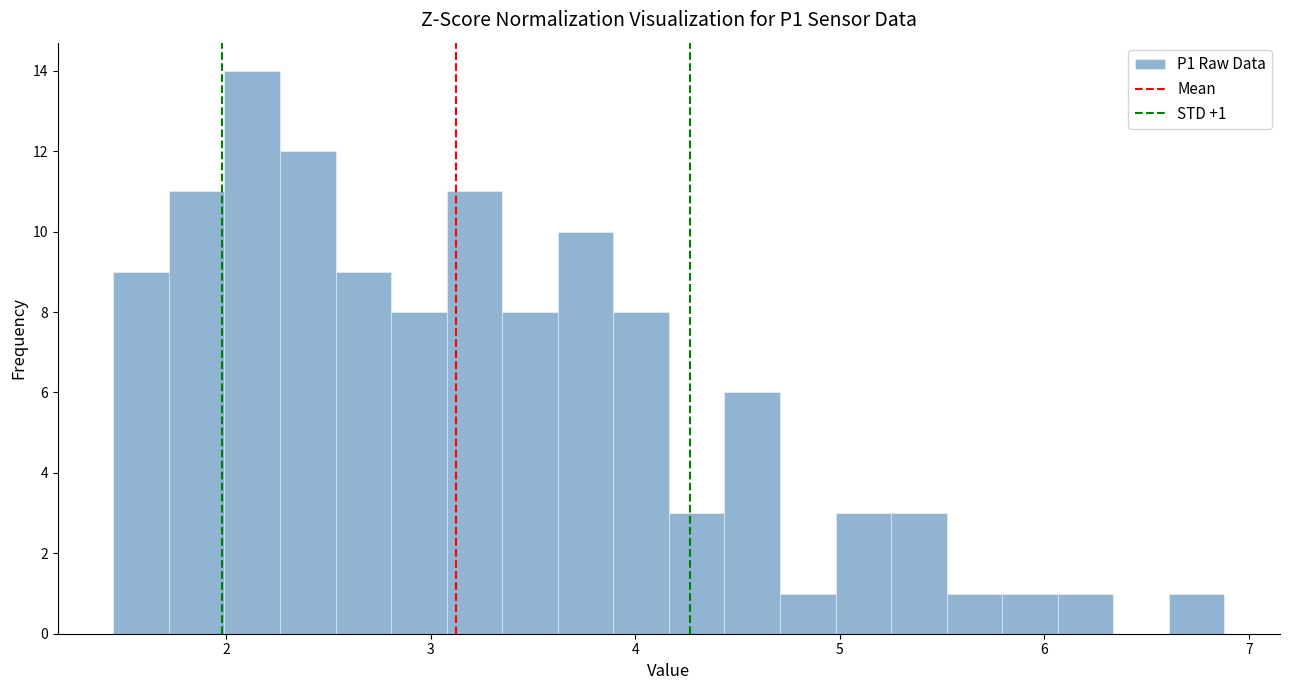

Read against the x-axis, roughly where is the centre of the tallest bar?

2.1